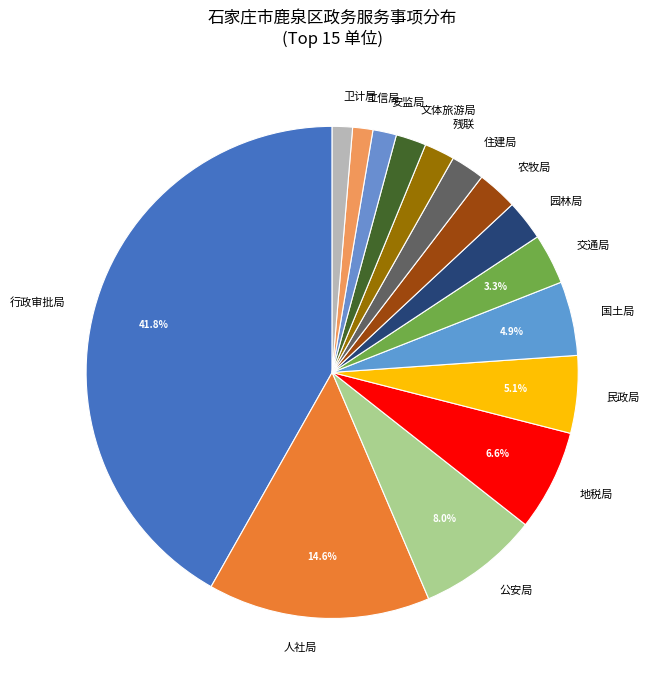

Count the number of slices in the pie.

15